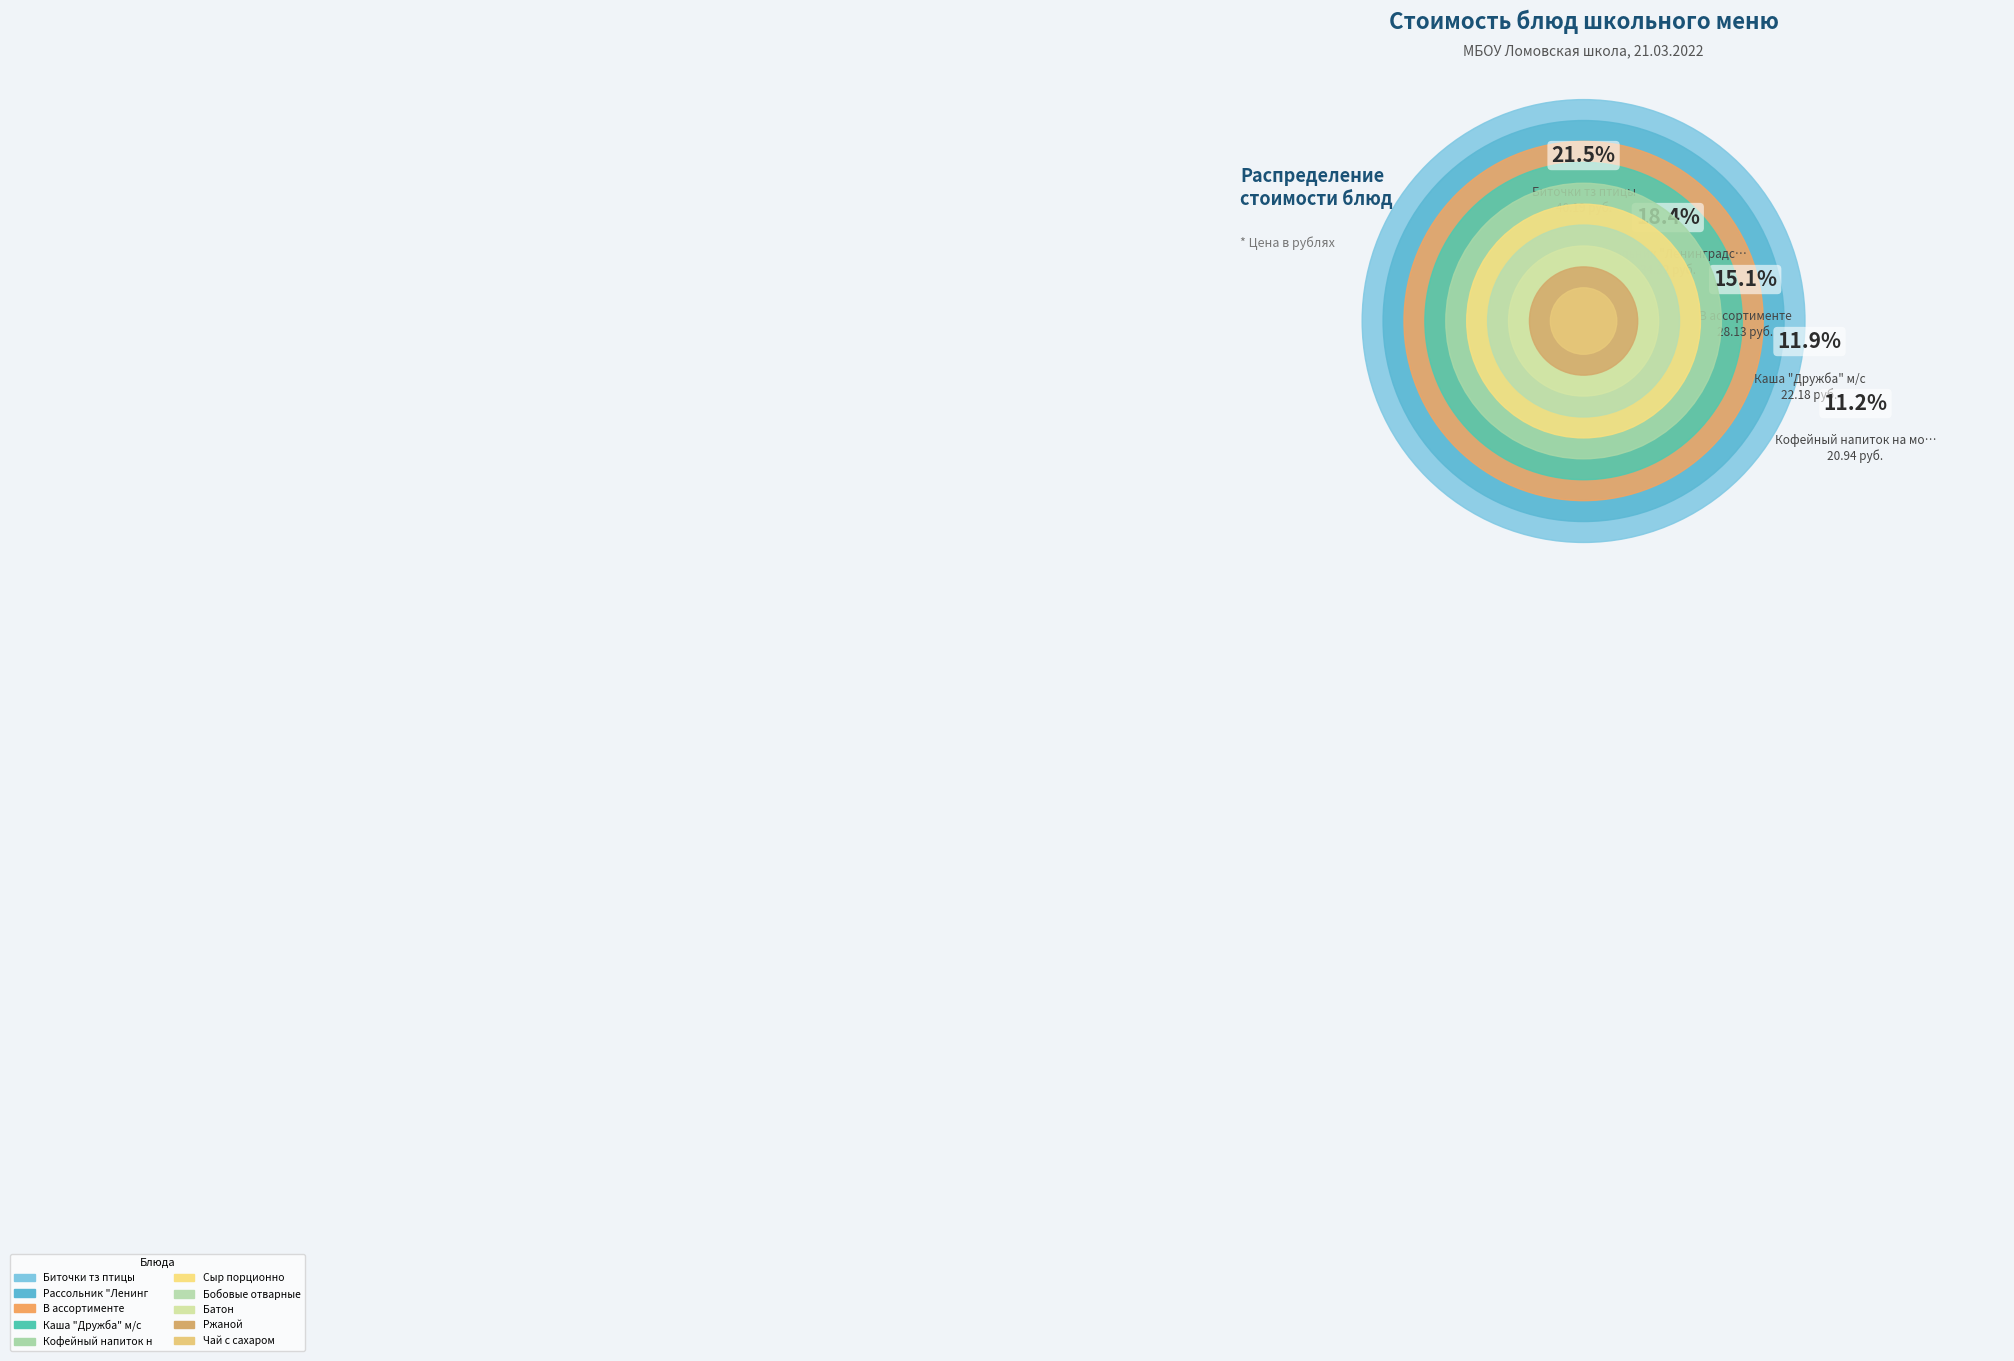

What percentage is the Бобовые отварные slice, to the nearest percent?

7%